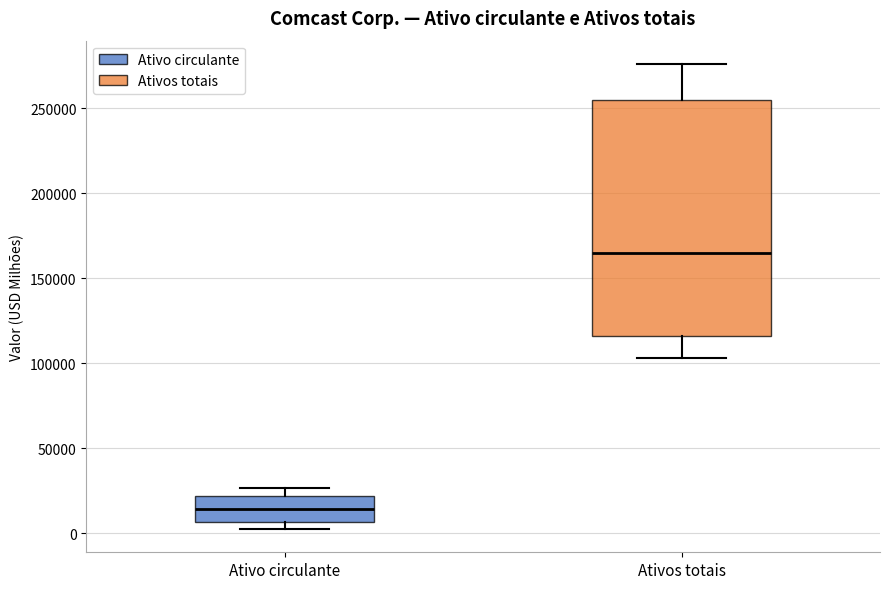

Reading left to right, transcribe this box plot: for each box, give where its median line is, the range the box spans, and where its two whiskers end, as read against the y-axis. The values are not printed on the chart, so give them approximately, as read against the axis.

Ativo circulante: median 15000, box 5000 to 20000, whiskers 5000 (just below the box's lower edge) to 25000
Ativos totais: median 165000, box 115000 to 255000, whiskers 105000 to 275000